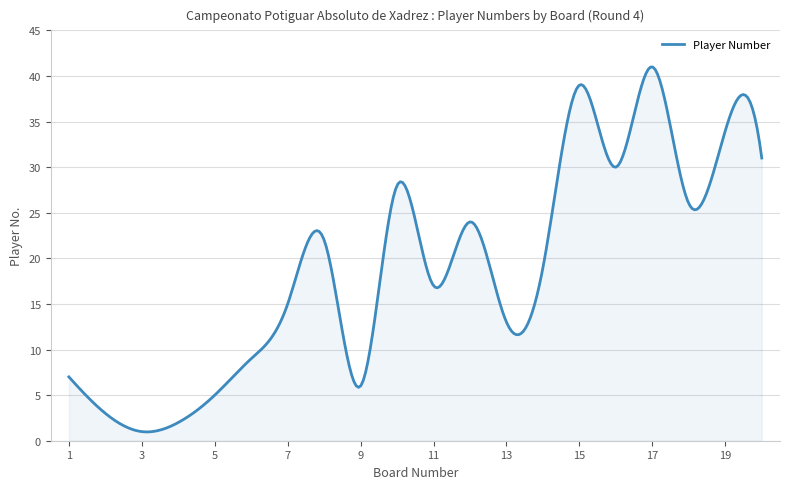

How many series are shown in this chart?

1